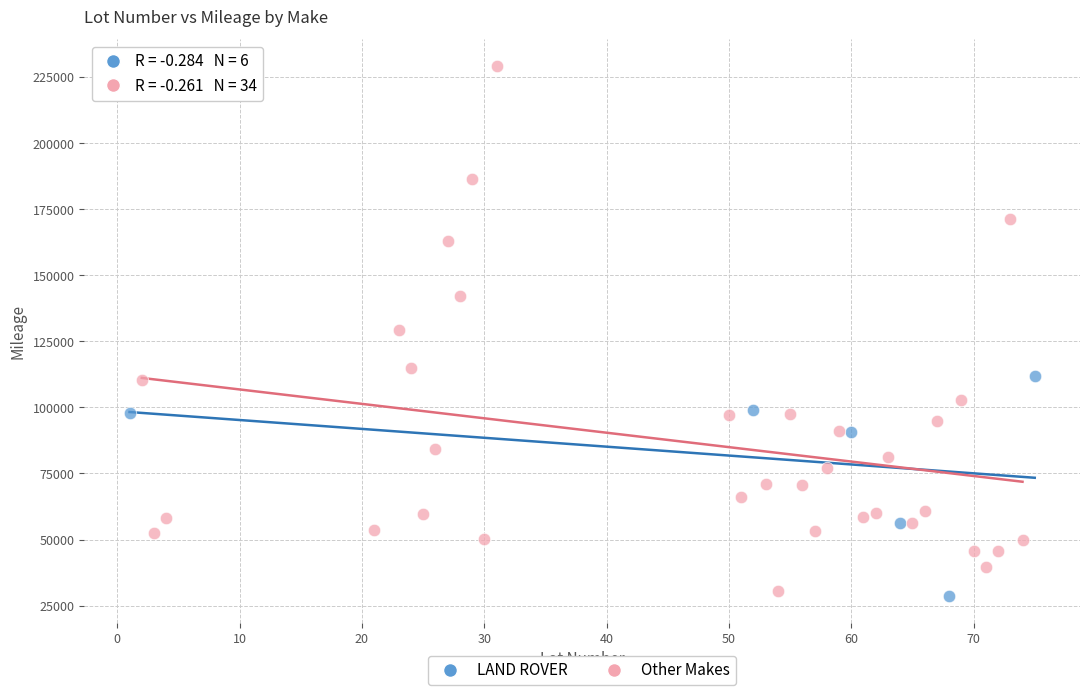

Which series has the widest spread of Y values?

Other Makes